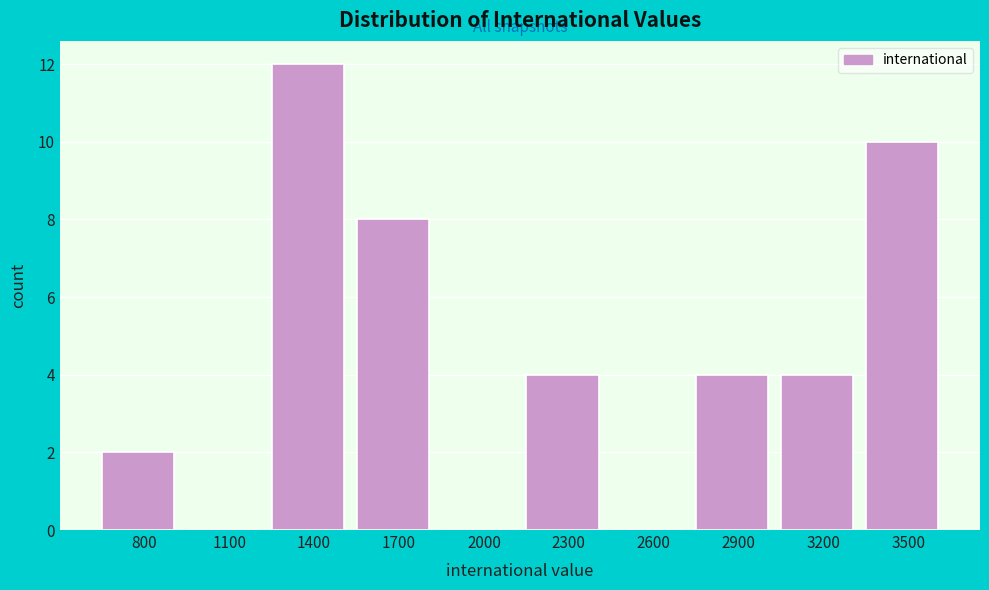

Reading left to right, what are all the values shown in this chart?

800=2	1100=0	1400=12	1700=8	2000=0	2300=4	2600=0	2900=4	3200=4	3500=10